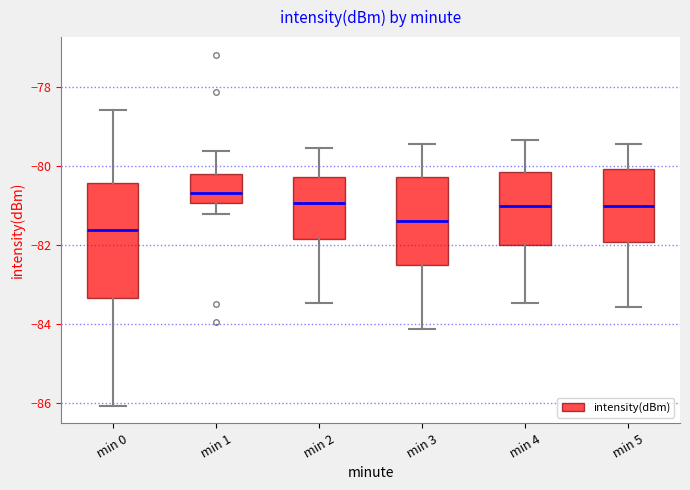

Reading left to right, read every box against the y-axis: the position of its median line, the range the box covers, and the ends of its whiskers. The values are not printed on the chart, so give them approximately, as read against the axis.

min 0: median -81.6, box -83.4 to -80.4, whiskers -86.0 to -78.6
min 1: median -80.6, box -81.0 to -80.2, whiskers -81.2 to -79.6
min 2: median -81.0, box -81.8 to -80.2, whiskers -83.4 to -79.6
min 3: median -81.4, box -82.4 to -80.2, whiskers -84.2 to -79.4
min 4: median -81.0, box -82.0 to -80.2, whiskers -83.4 to -79.4
min 5: median -81.0, box -82.0 to -80.0, whiskers -83.6 to -79.4